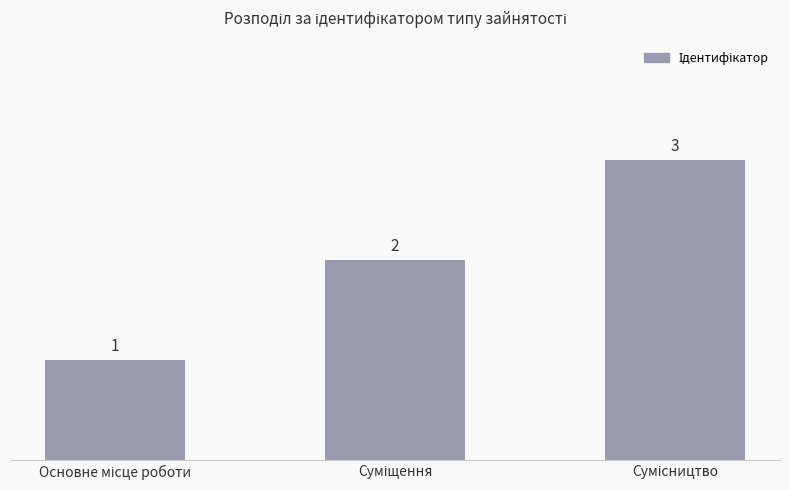

What is the sum of all values?

6